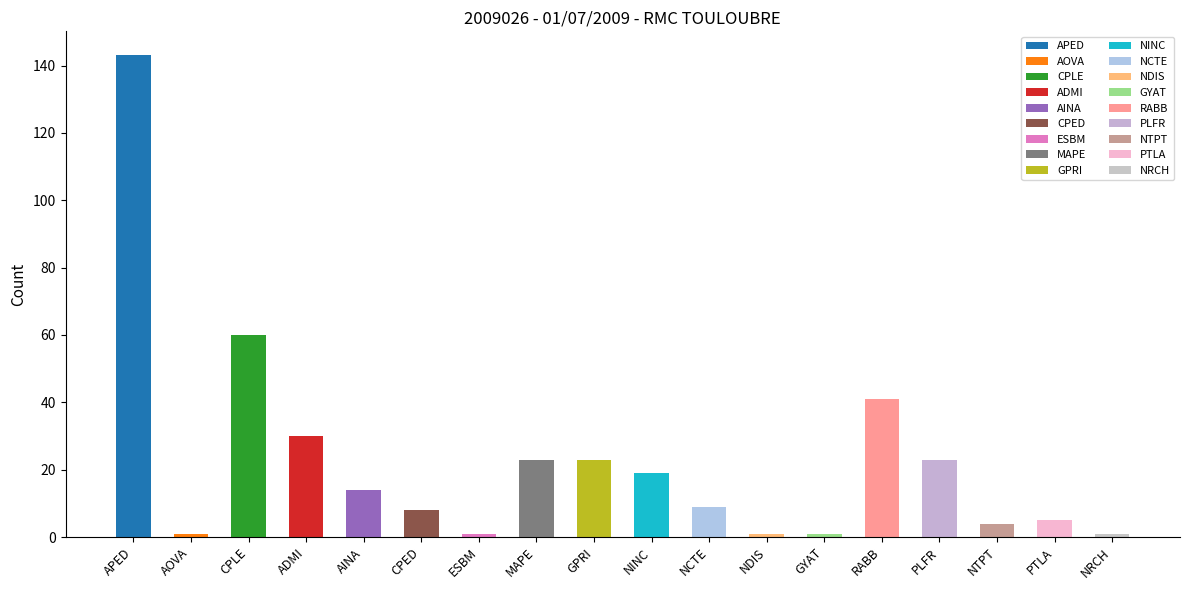

What is the maximum value shown in the chart?

143